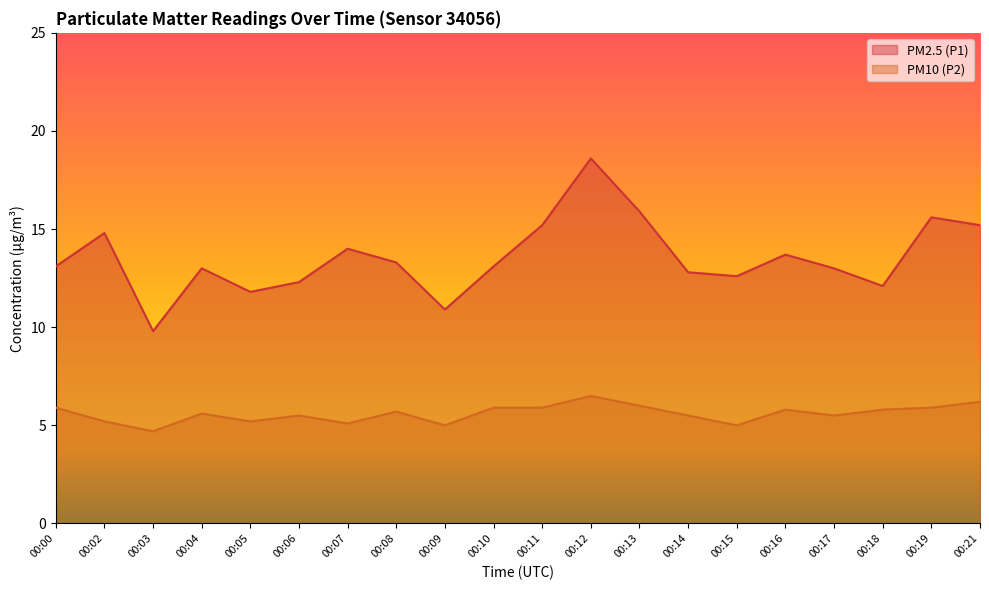

True or false: PM10 (P2) and PM2.5 (P1) intersect in this chart.

False